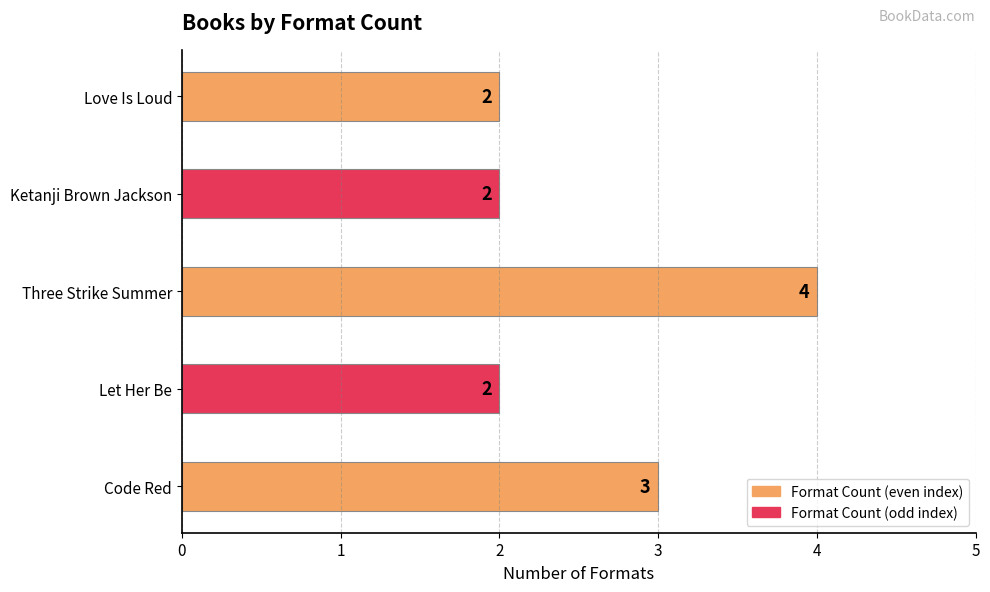

What is the ratio of the value at Ketanji Brown Jackson to the value at Love Is Loud?

1.0